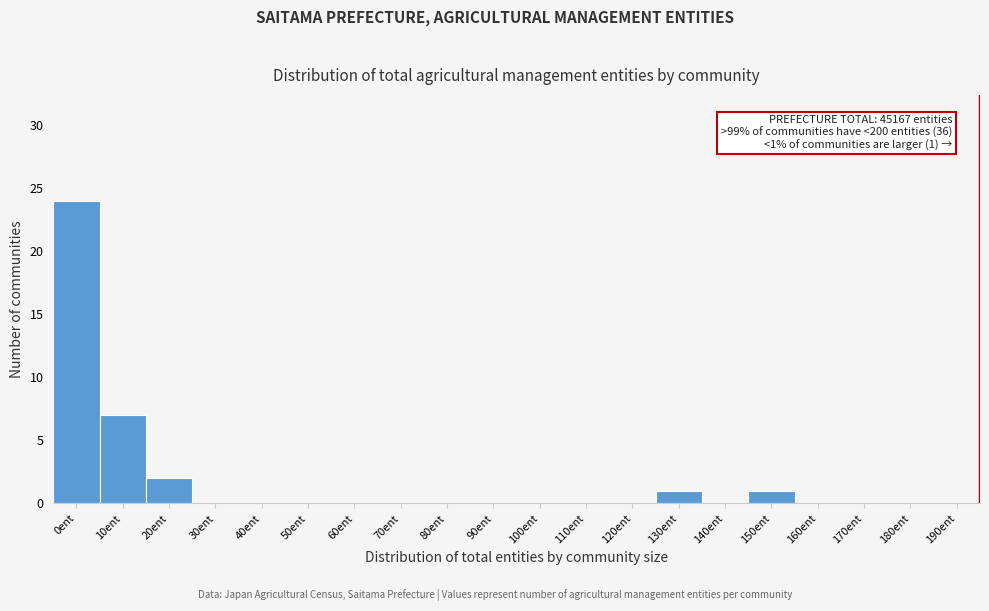

Reading left to right, transcribe all the data shown in this chart.

0ent=24	10ent=7	20ent=2	30ent=0	40ent=0	50ent=0	60ent=0	70ent=0	80ent=0	90ent=0	100ent=0	110ent=0	120ent=0	130ent=1	140ent=0	150ent=1	160ent=0	170ent=0	180ent=0	190ent=0